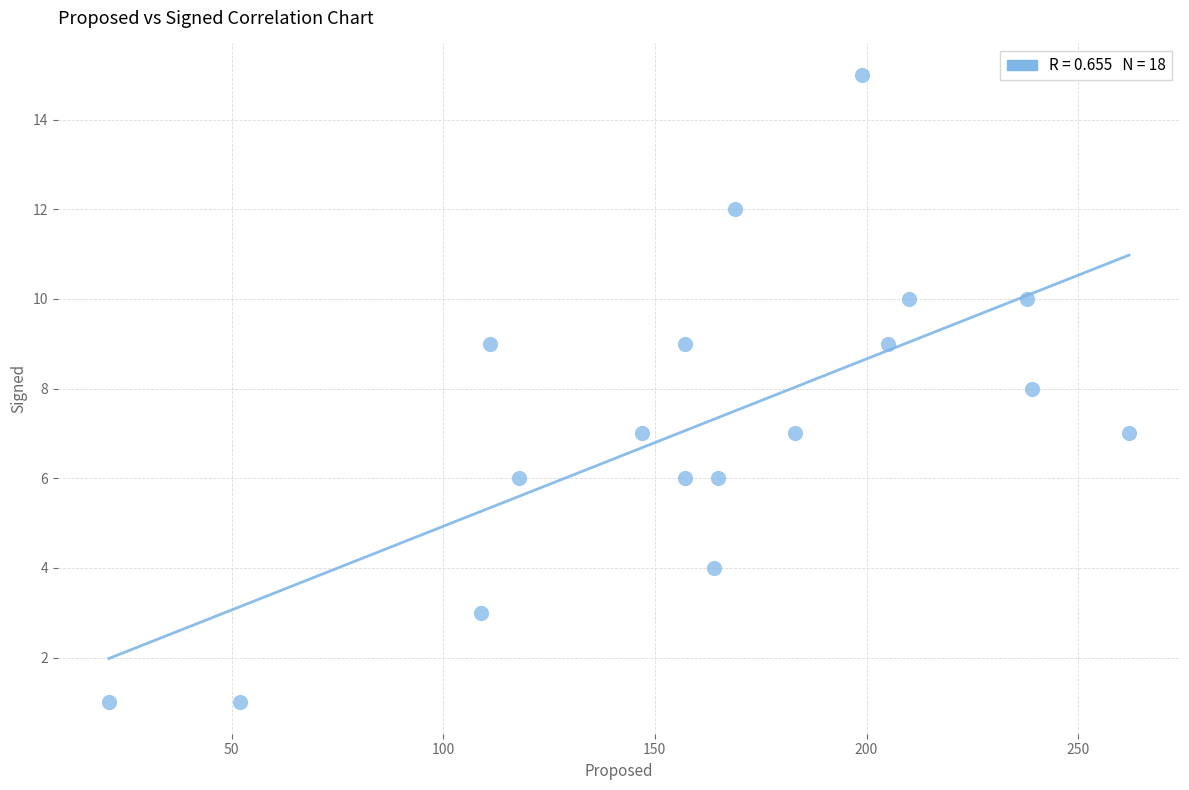

What is the range of X values (max minus min)?

241